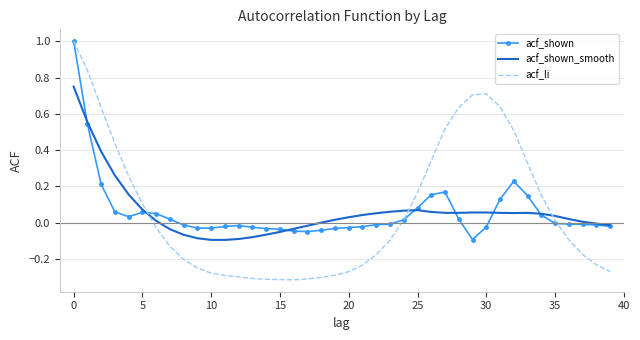

Which series has the largest total across all categories?

acf_li